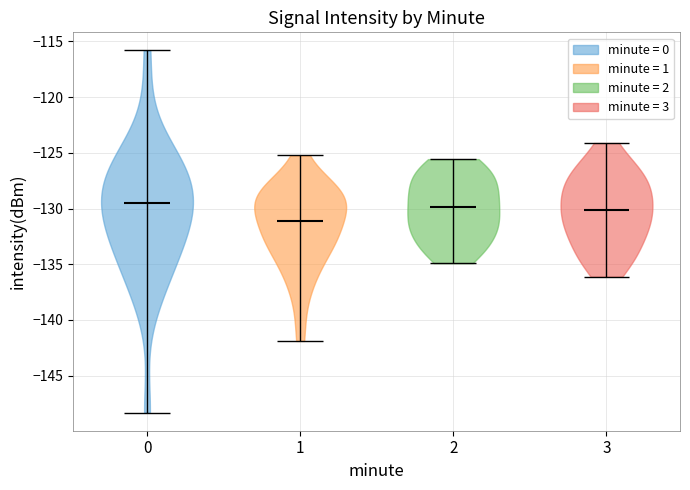

Reading left to right, read every violin against the y-axis: where its median line is, and the lowest and highest points it reaches. The values are not printed on the chart, so give them approximately, as read against the axis.

0: median line -129.5, lowest point -148.5, highest point -116.0
1: median line -131.0, lowest point -142.0, highest point -125.0
2: median line -130.0, lowest point -135.0, highest point -125.5
3: median line -130.0, lowest point -136.0, highest point -124.0